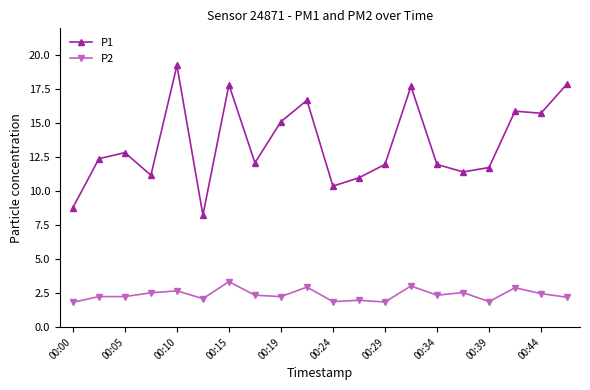

What is the value of the P2 point at the 8th from the left?

2.4